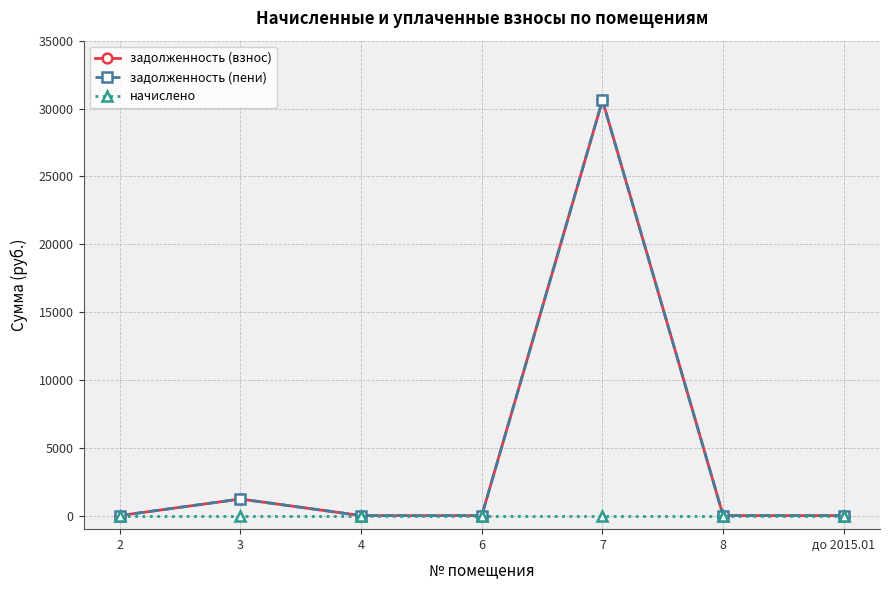

How many lines are shown in the chart?

3